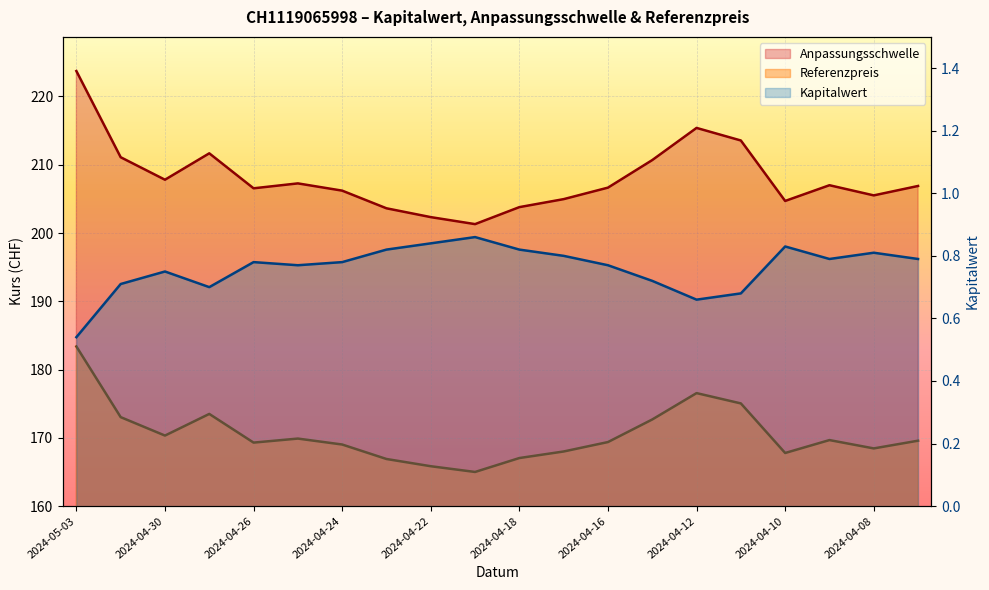

True or false: Referenzpreis and Kapitalwert intersect in this chart.

False